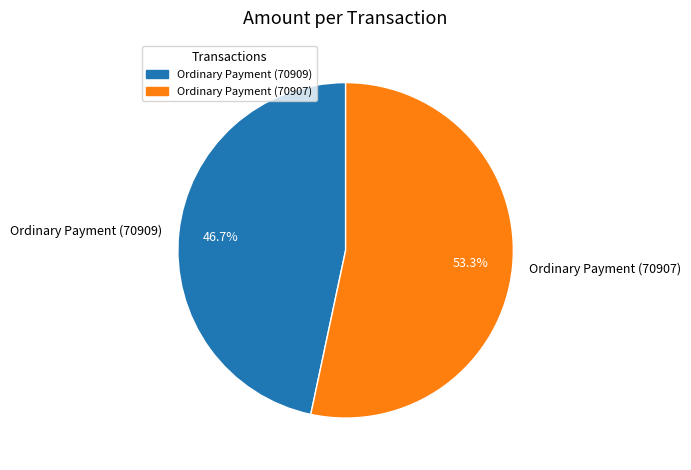

Which slice is the smallest?

Ordinary Payment (70909)